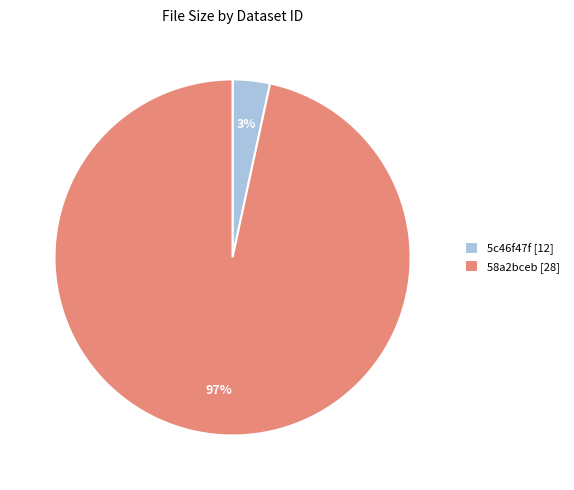

Which has a higher value, 58a2bceb [28] or 5c46f47f [12]?

58a2bceb [28]